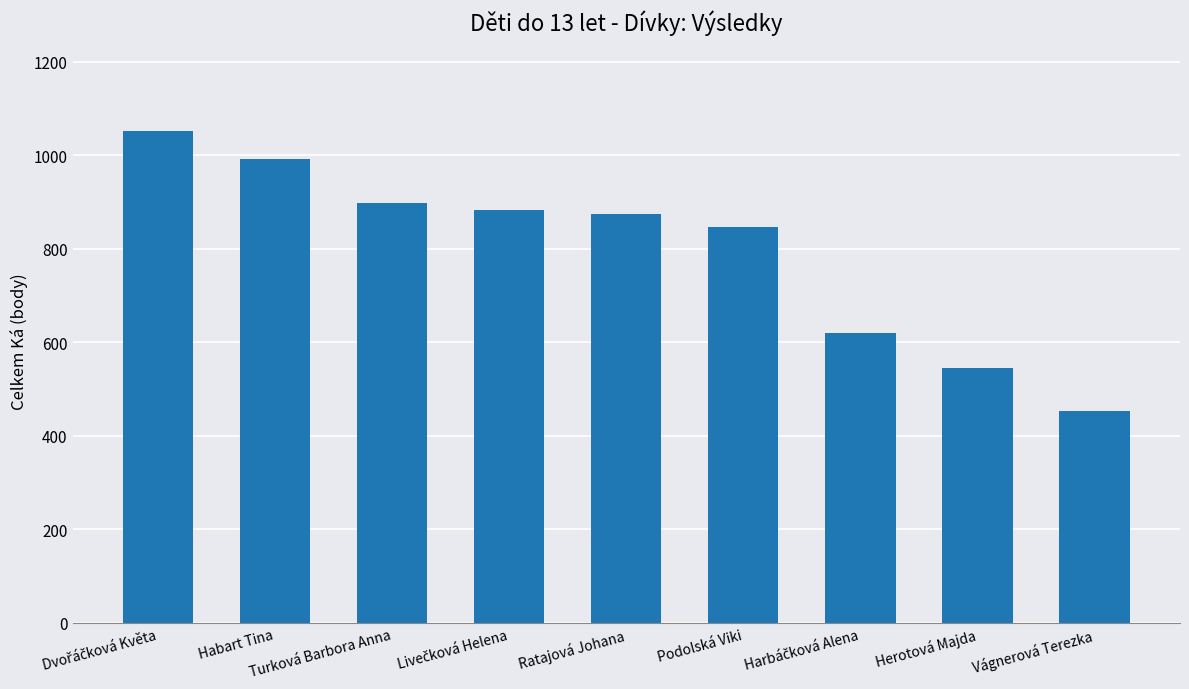

Is it true that the value at Herotová Majda is 545?

True